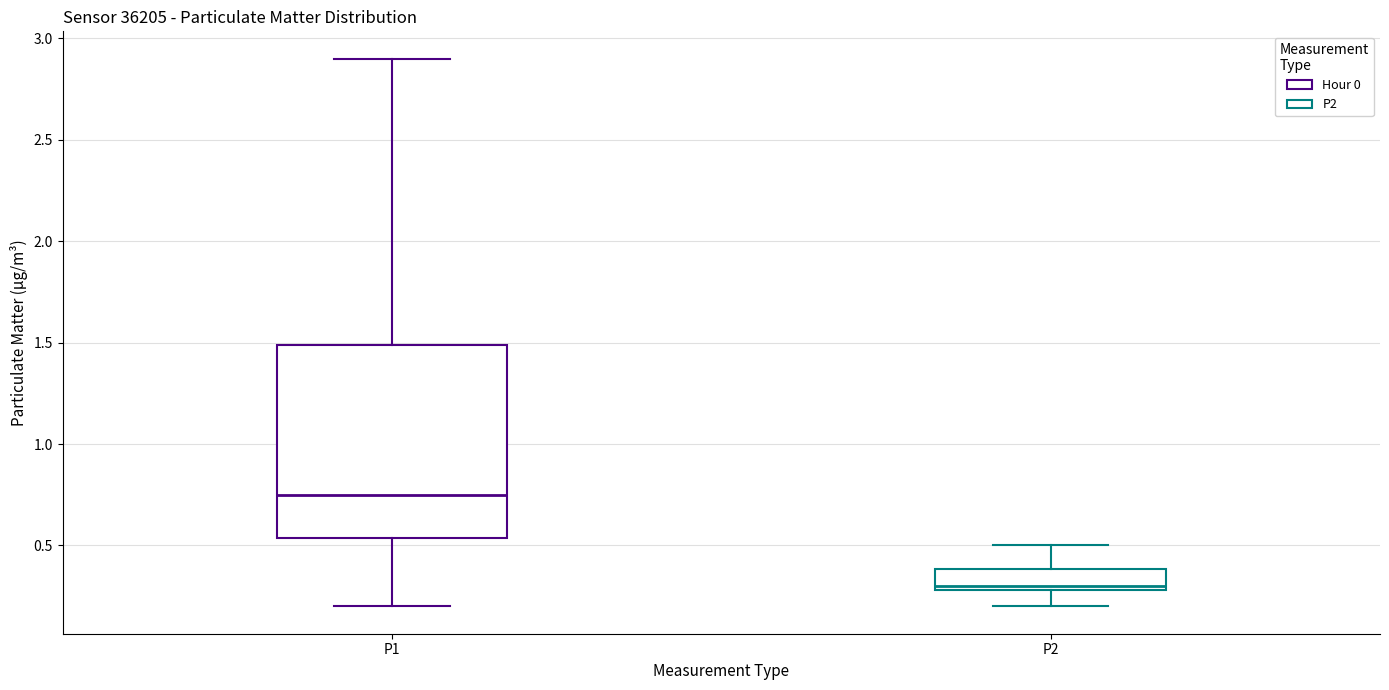

Reading left to right, transcribe this box plot: for each box, give where its median line is, the range the box spans, and where its two whiskers end, as read against the y-axis. The values are not printed on the chart, so give them approximately, as read against the axis.

P1: median 0.75, box 0.55 to 1.50, whiskers 0.20 to 2.90
P2: median 0.30 (just above the box's lower edge), box 0.30 to 0.40, whiskers 0.20 to 0.50